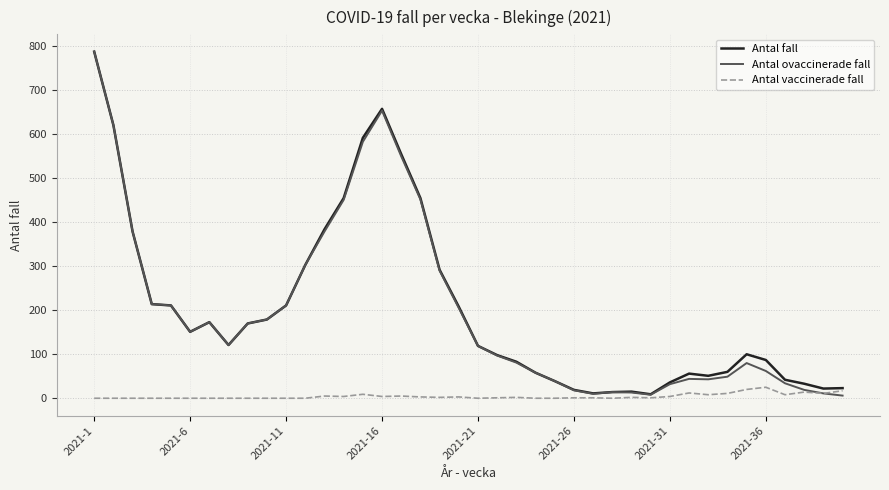

Which series has the largest range (max minus min)?

Antal ovaccinerade fall